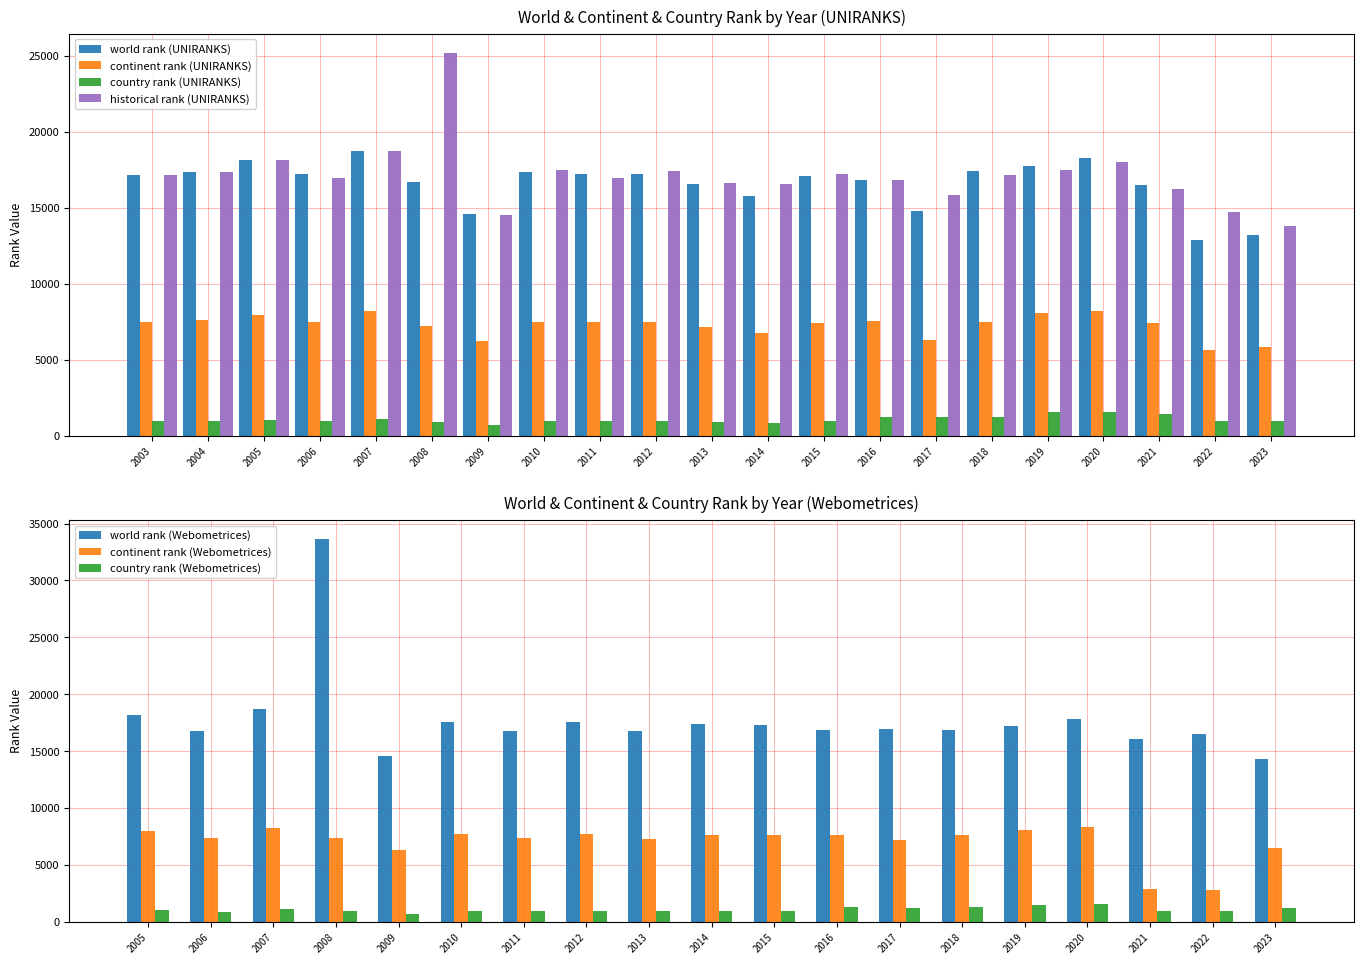

Does the chart contain any negative values?

No